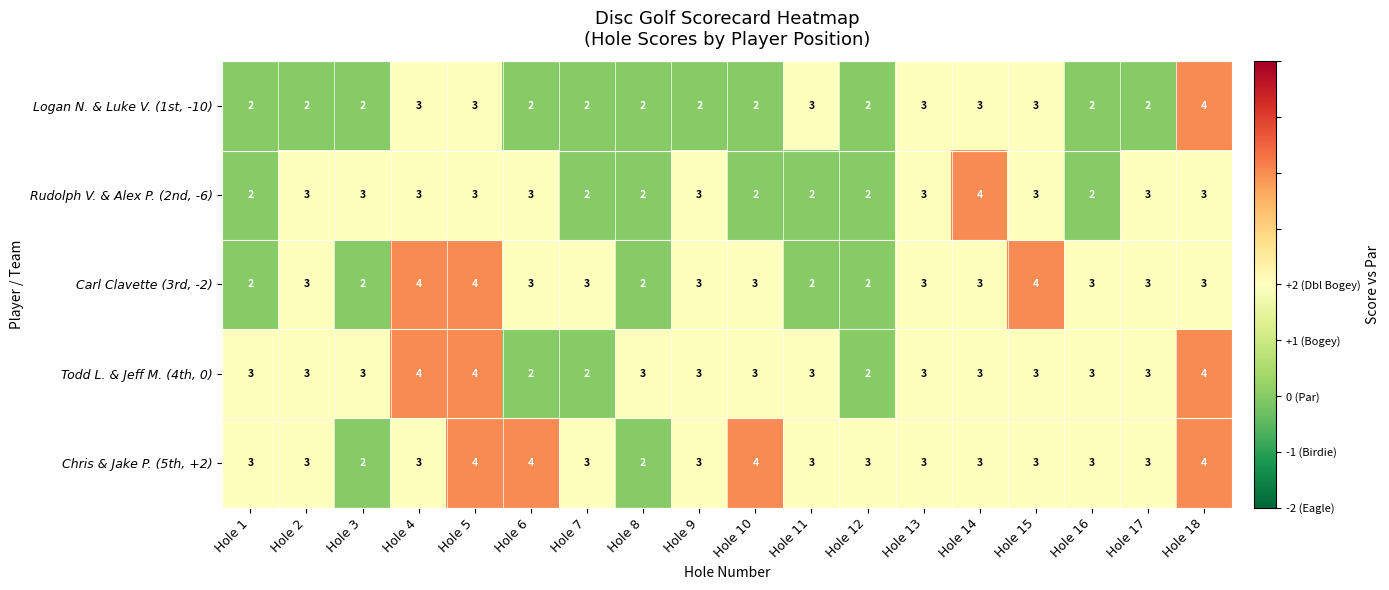

How many Rudolph V. & Alex P. (2nd, -6) values are between 2 and 3?

17